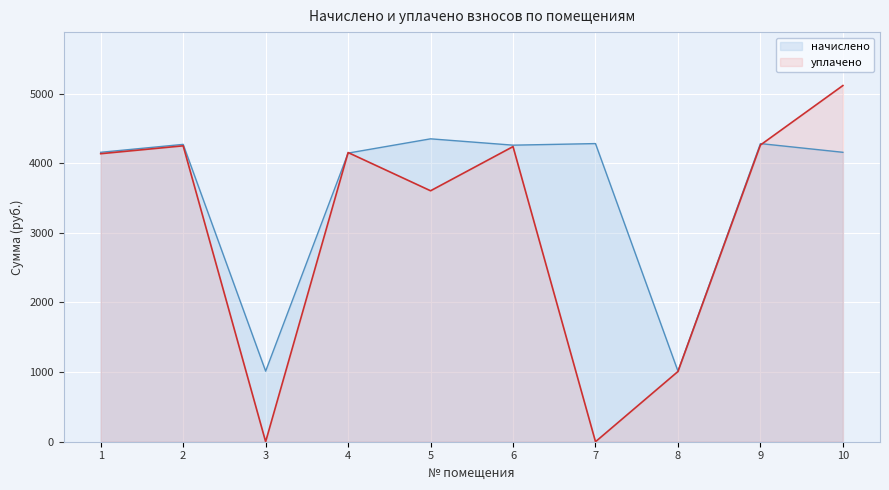

How many distinct data groups are displayed?

2